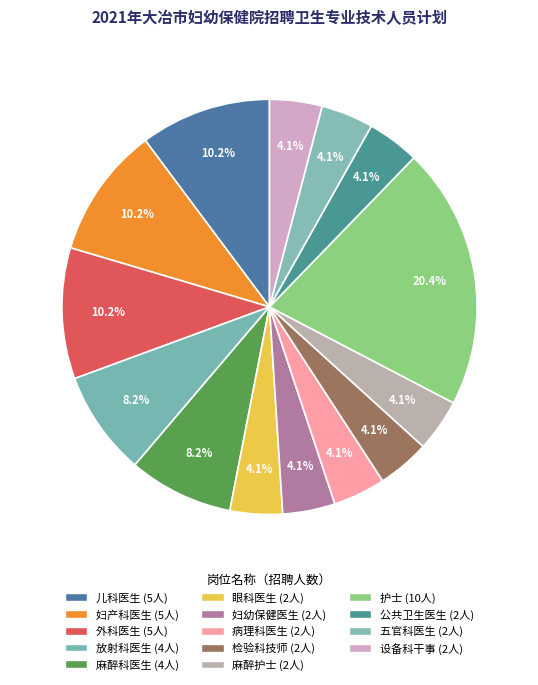

Does any single category account for the majority?

No